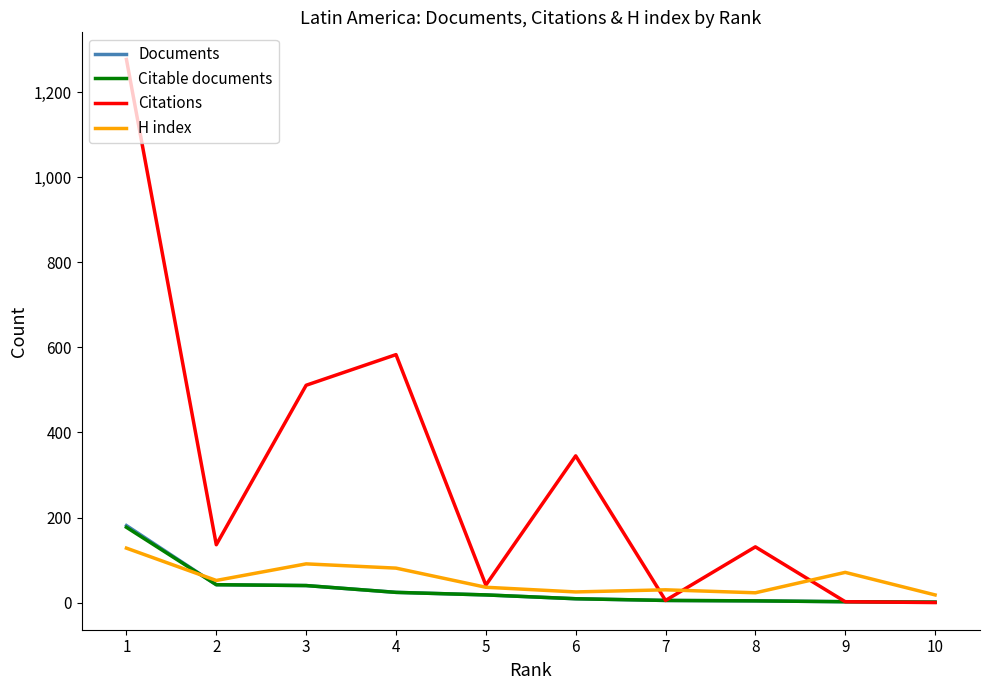

What is the difference between the Documents values at 4 and 6?

15